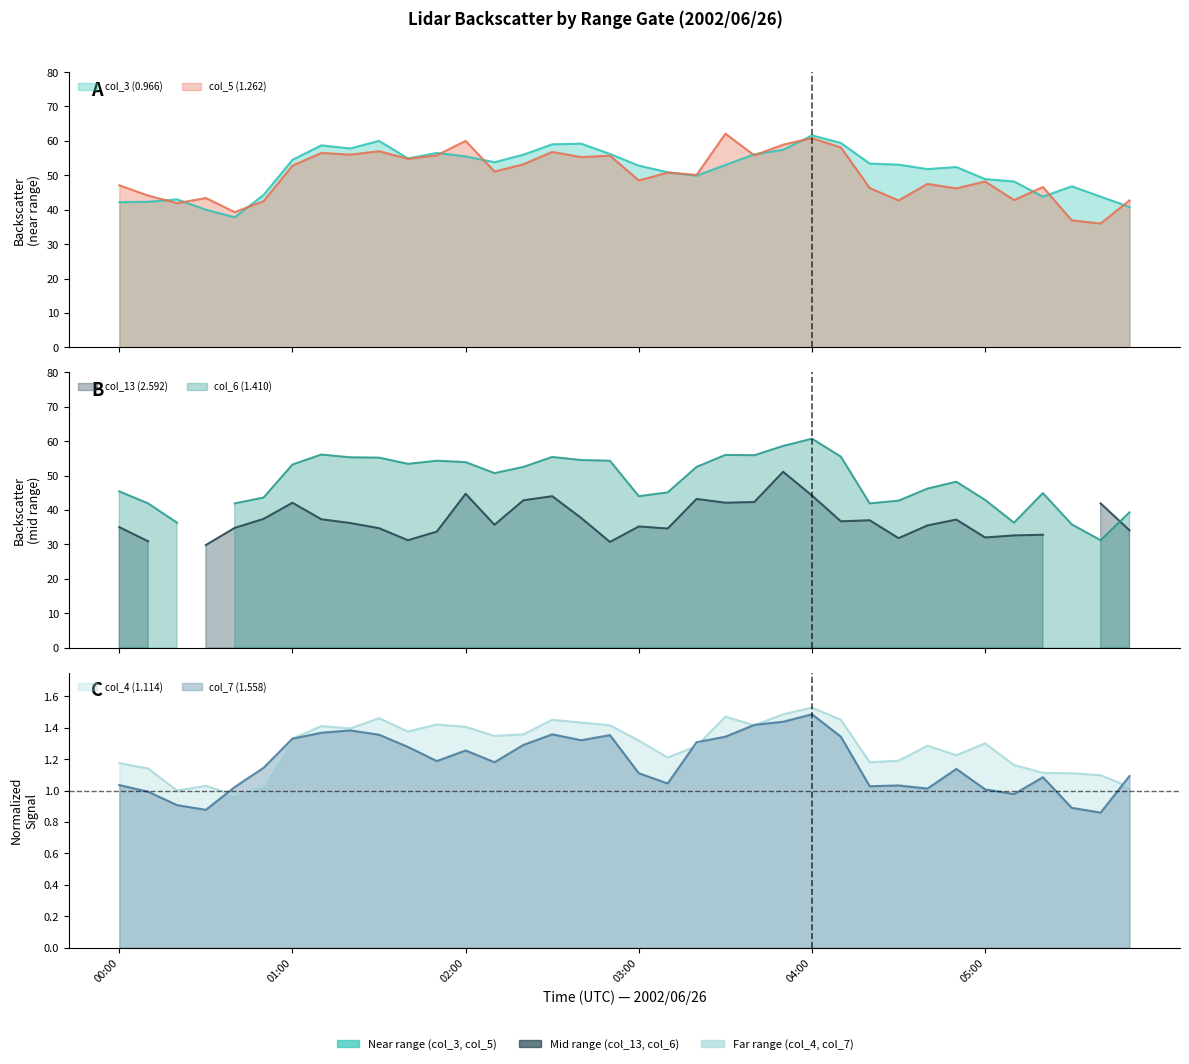

At which category is the sum across all series the highest?

04:00